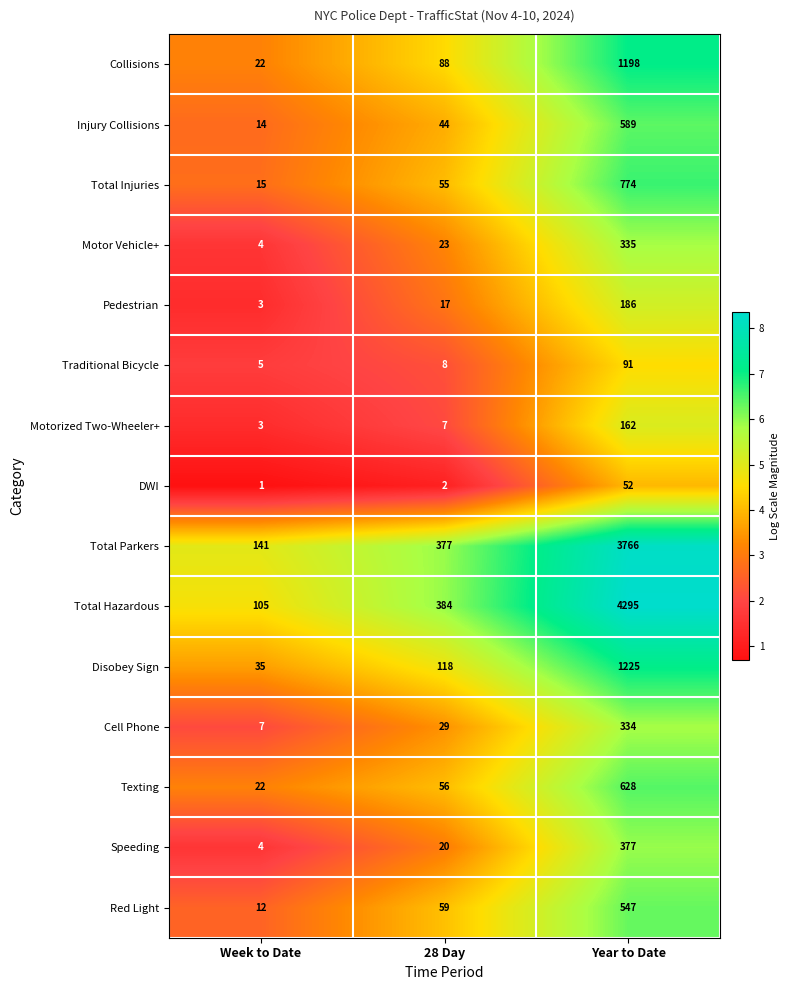

Is the value of Collisions at Week to Date greater than the value of Traditional Bicycle at 28 Day?

Yes